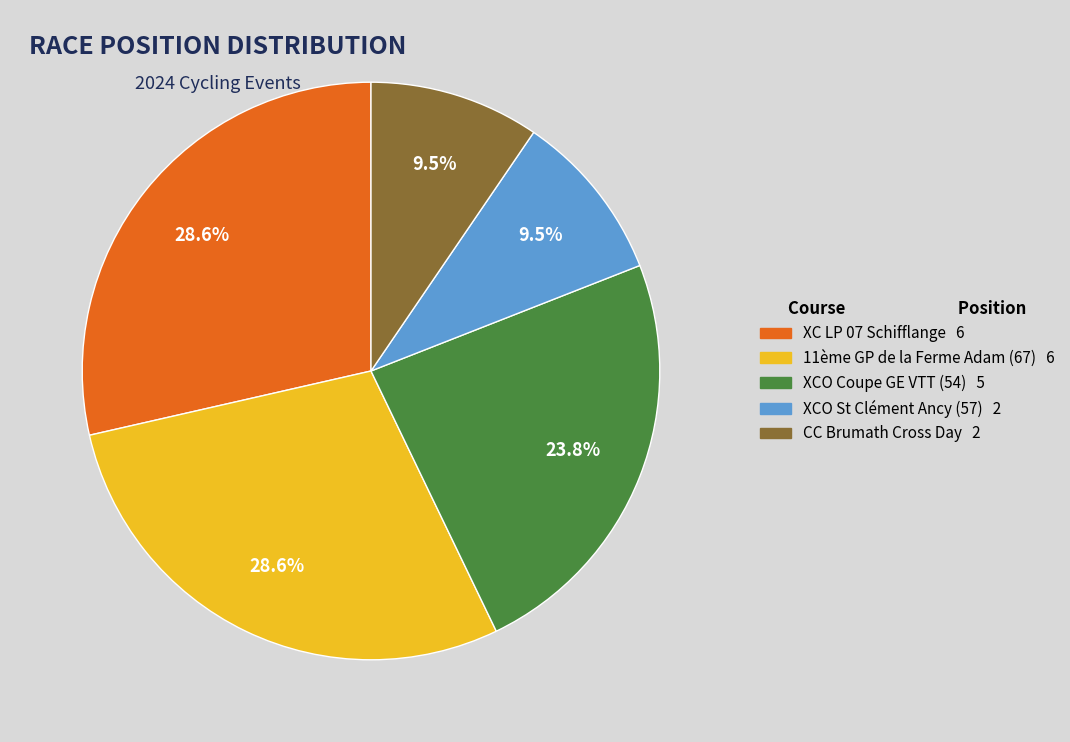

Is XCO St Clément Ancy (57) the majority of the pie?

No